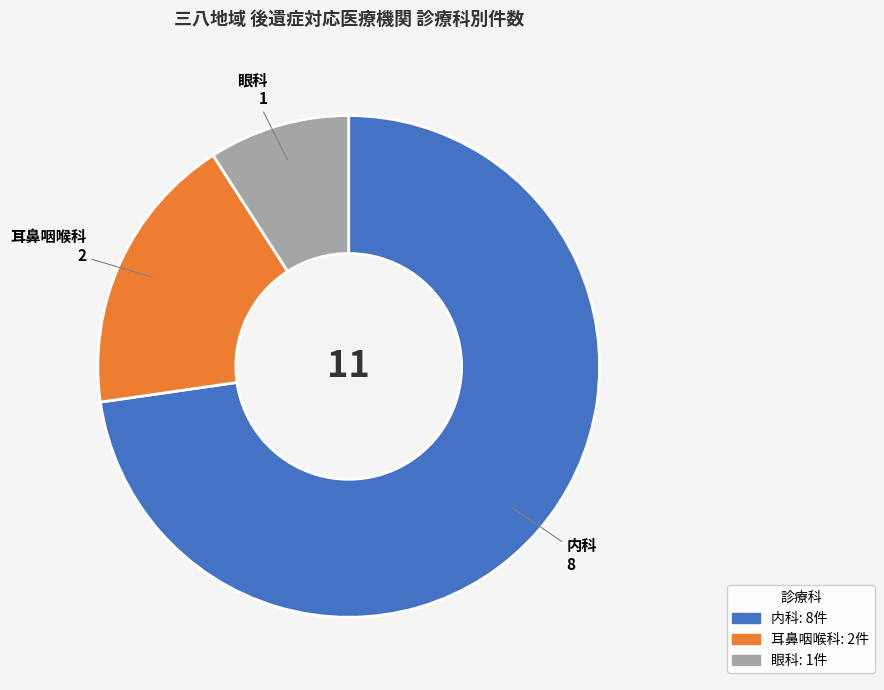

Approximately how many times larger is the value at 内科 compared to 耳鼻咽喉科?

4.0